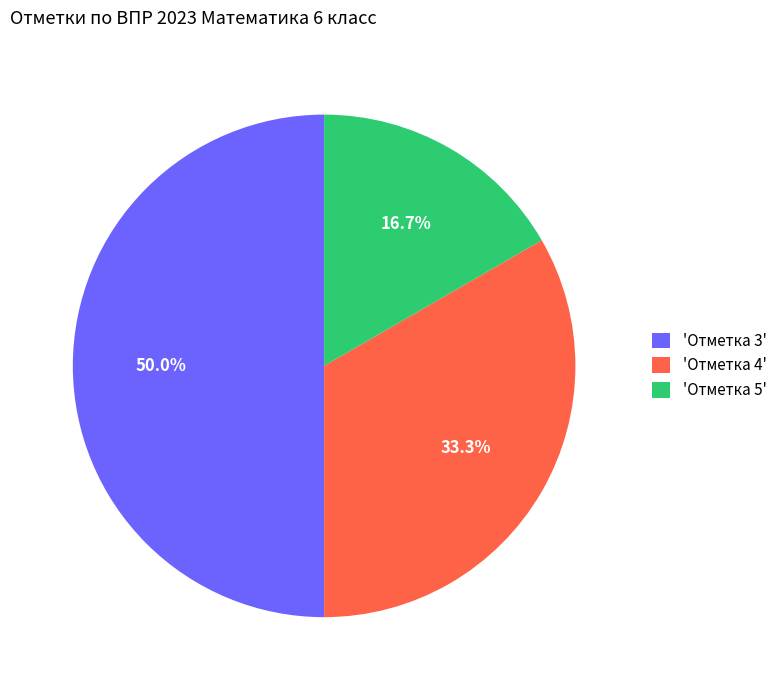

Which slice is the largest?

'Отметка 3'